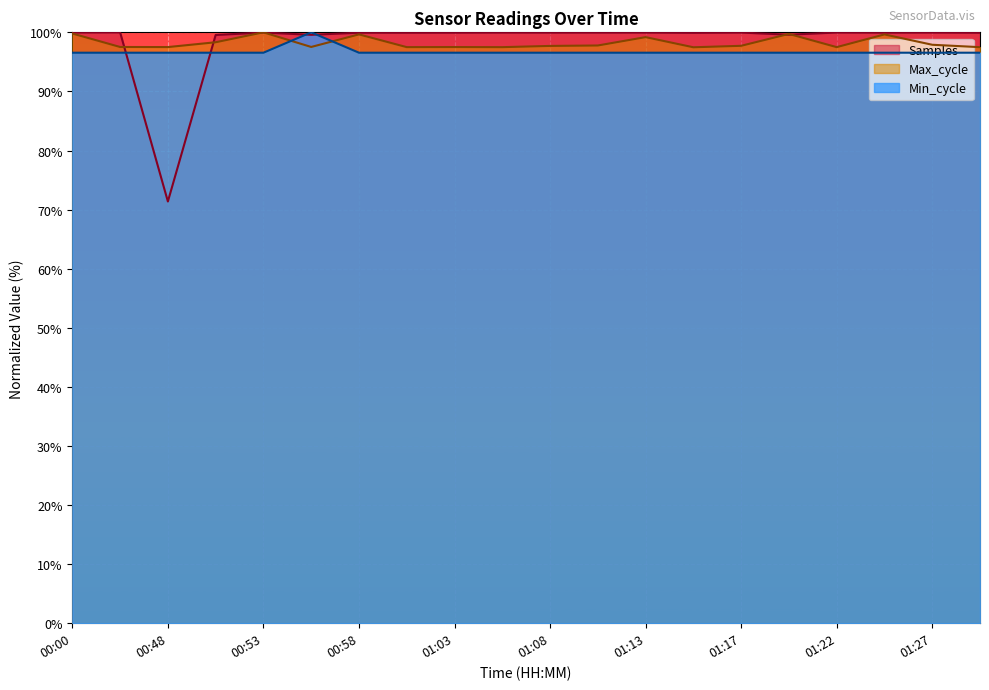

Reading left to right, list all the values displayed in this chart.

Samples: 100.0	100.0	71.4	99.6	100.0	99.6	99.9	99.9	99.9	100.0	100.0	100.0	100.0	99.9	100.0	99.6	100.0	100.0	100.0	99.9
Max_cycle: 99.8	97.5	97.5	98.3	100.0	97.5	99.7	97.5	97.5	97.5	97.7	97.8	99.2	97.5	97.7	99.7	97.5	99.6	97.9	97.5
Min_cycle: 96.6	96.6	96.6	96.6	96.6	100.0	96.6	96.6	96.6	96.6	96.6	96.6	96.6	96.6	96.6	96.6	96.6	96.6	96.6	96.6